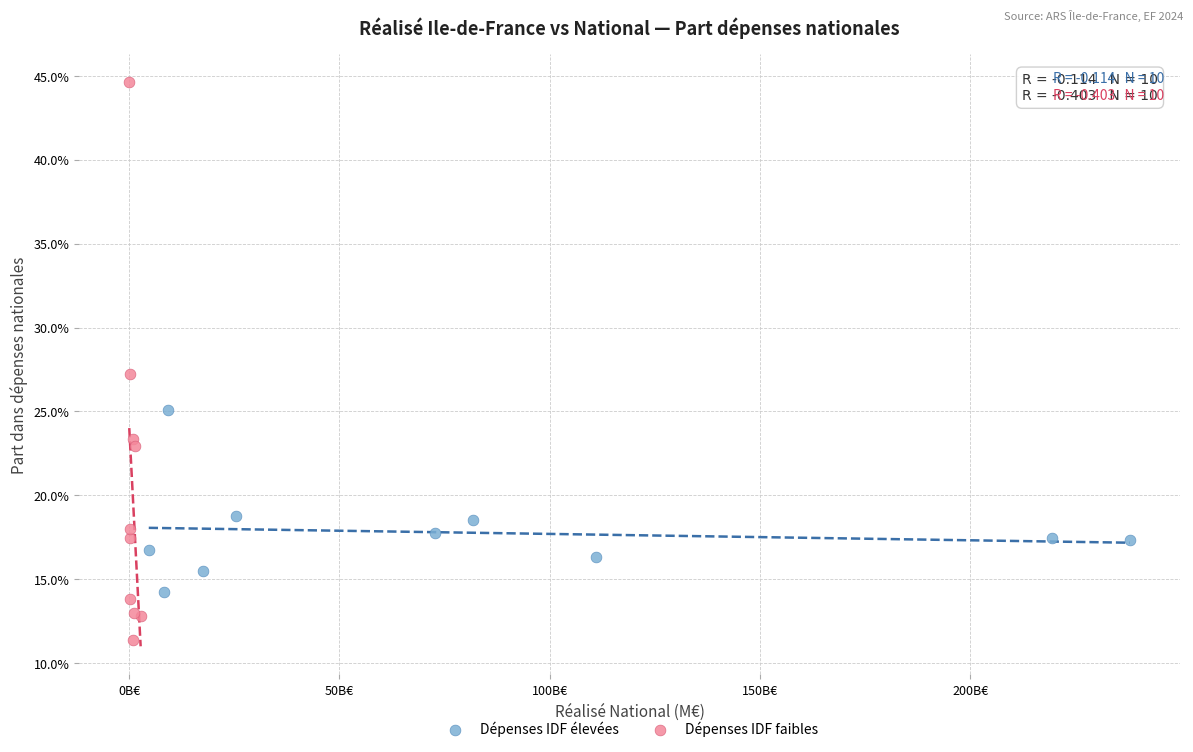

What are all the series names shown in the legend?

Dépenses IDF élevées, Dépenses IDF faibles